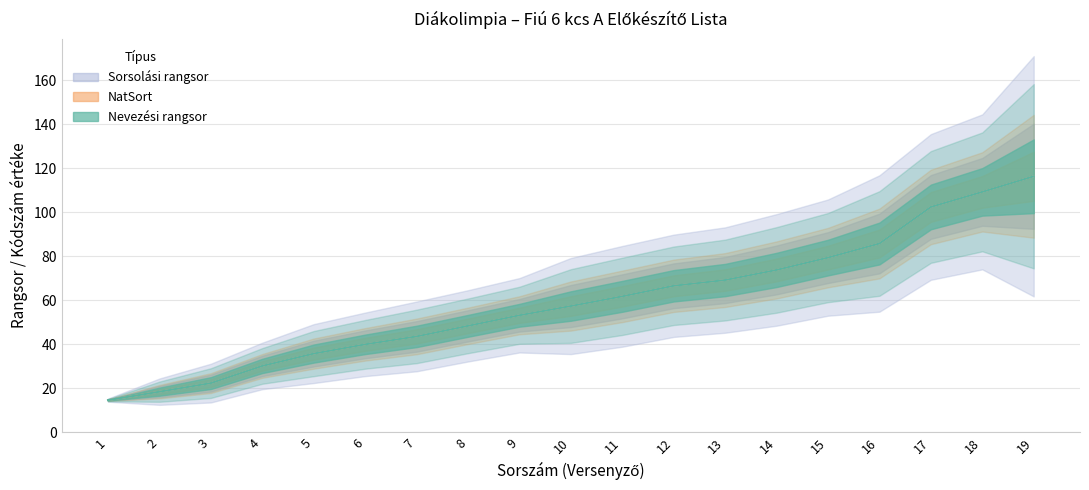

What is the difference between the maximum and minimum values in the Sorsolási rangsor series?

153